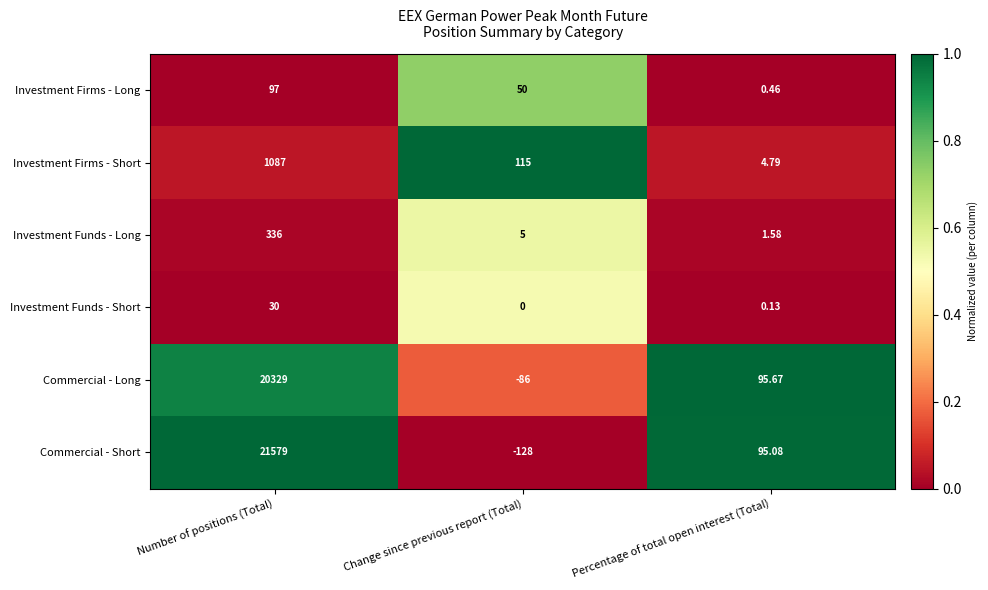

Which category has the lowest value across all series?

Change since previous report (Total)